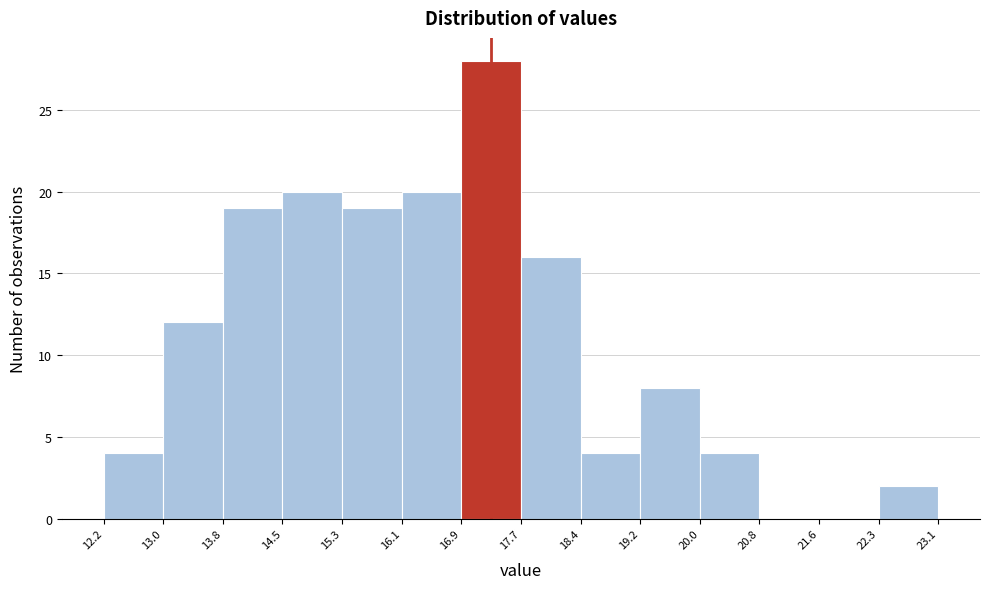

Reading left to right, transcribe this chart: for each bar, give the range it covers on the x-axis and its height. The values are not printed on the chart, so give them approximately, as read against the axis.

12.2 to 13.0: 4
13.0 to 13.8: 12
13.8 to 14.5: 19
14.5 to 15.3: 20
15.3 to 16.1: 19
16.1 to 16.9: 20
16.9 to 17.7: 28
17.7 to 18.4: 16
18.4 to 19.2: 4
19.2 to 20.0: 8
20.0 to 20.8: 4
20.8 to 21.6: 0
21.6 to 22.3: 0
22.3 to 23.1: 2